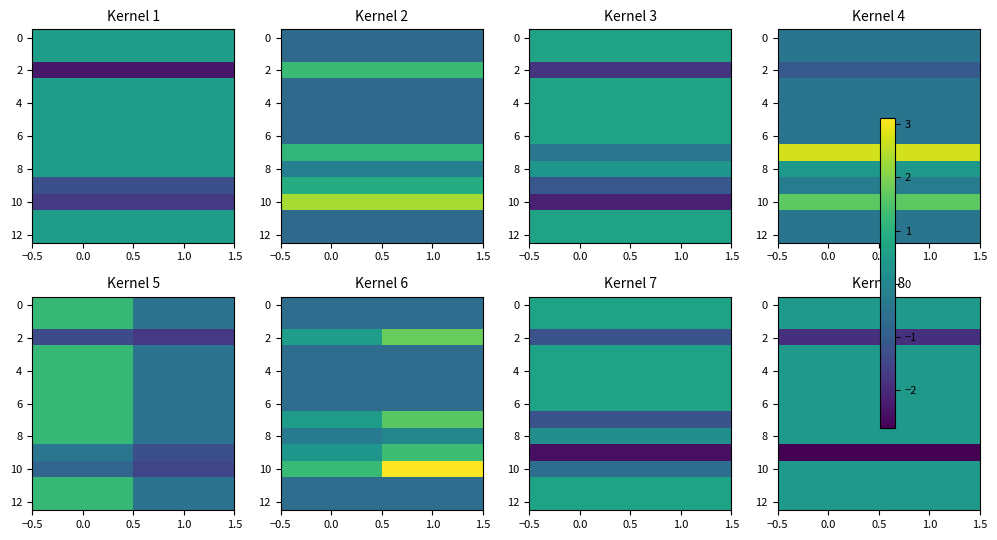

The 10 series shows 0.7 at 1.0. True or false?

False